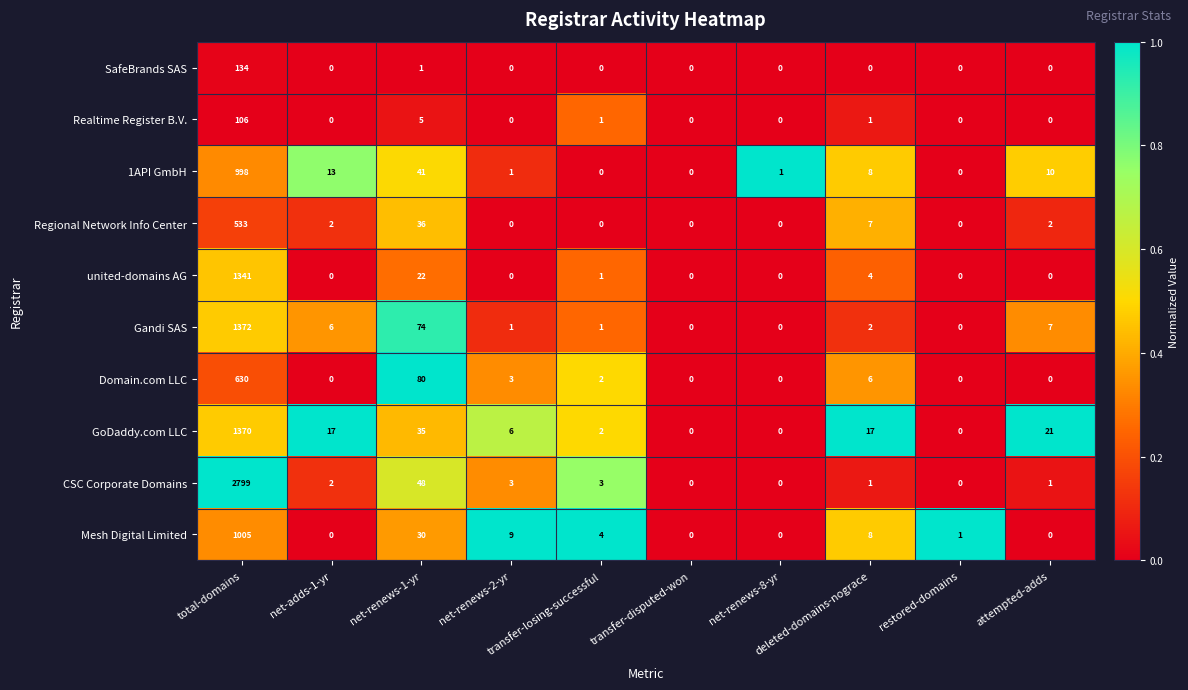

What is the spread (max minus min) of values at attempted-adds?

21